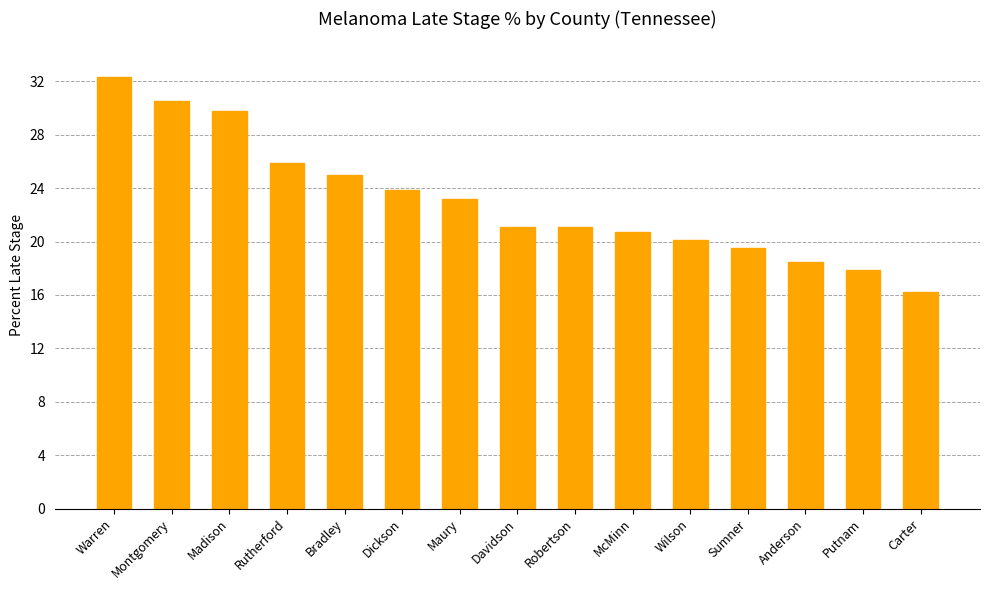

Approximately how many times larger is the value at Rutherford compared to Montgomery?

0.8